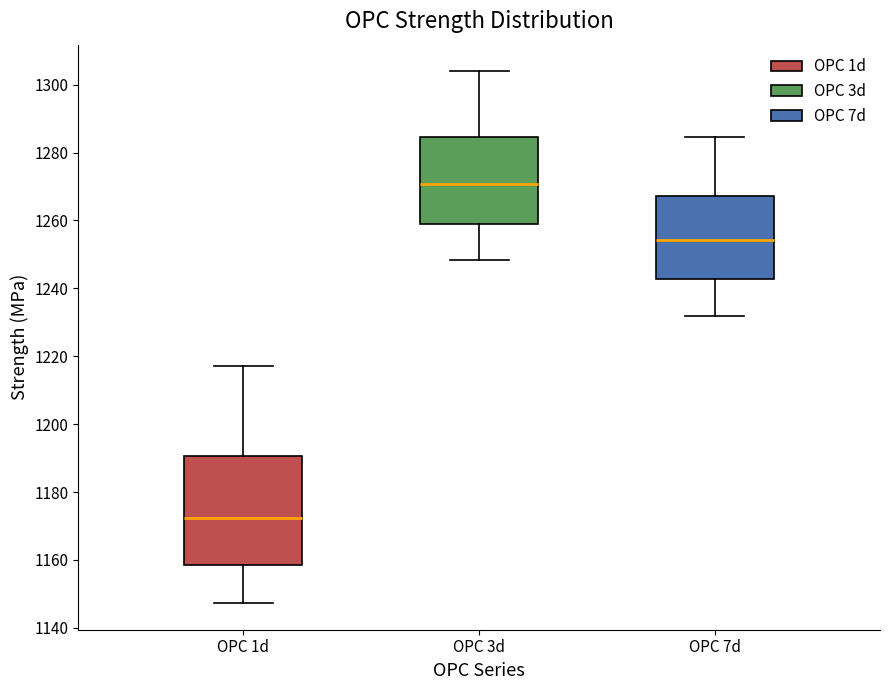

Reading left to right, read every box against the y-axis: the position of its median line, the range the box covers, and the ends of its whiskers. The values are not printed on the chart, so give them approximately, as read against the axis.

OPC 1d: median 1172, box 1158 to 1190, whiskers 1148 to 1218
OPC 3d: median 1270, box 1258 to 1284, whiskers 1248 to 1304
OPC 7d: median 1254, box 1242 to 1268, whiskers 1232 to 1284